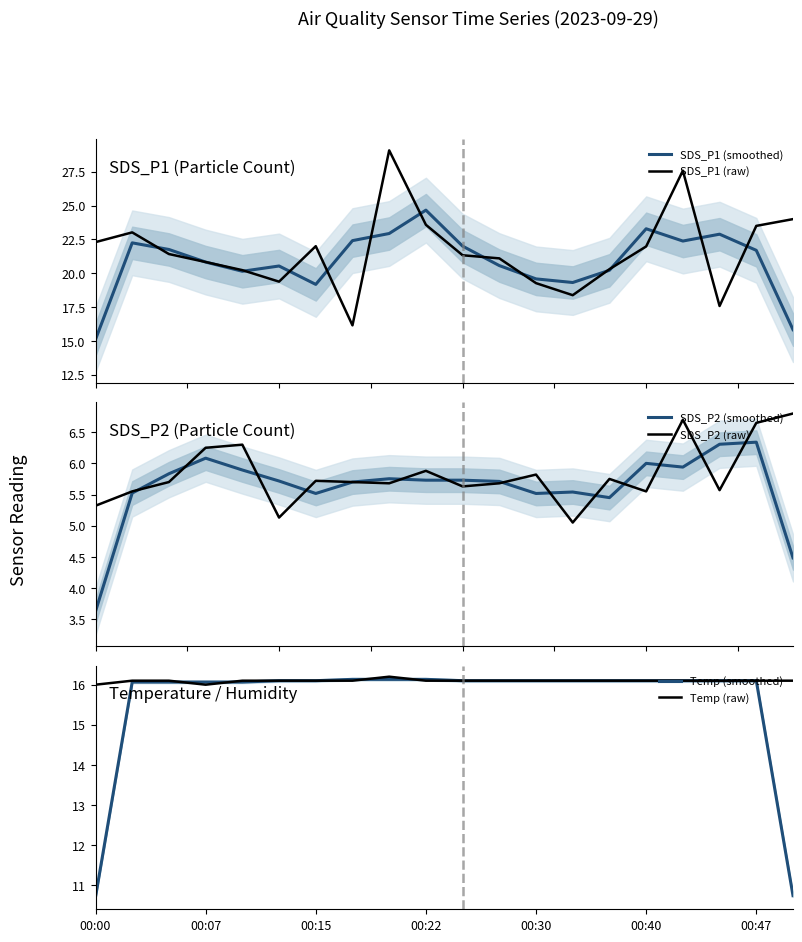

What is the maximum value for SDS_P2 (smoothed)?

6.3